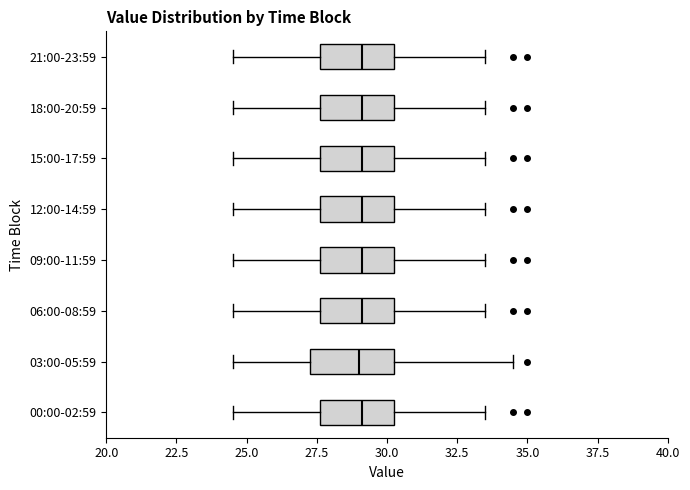

Reading bottom to top, read every box against the x-axis: the position of its median line, the range the box covers, and the ends of its whiskers. The values are not printed on the chart, so give them approximately, as read against the axis.

00:00-02:59: median 29.0, box 27.5 to 30.5, whiskers 24.5 to 33.5
03:00-05:59: median 29.0, box 27.5 to 30.5, whiskers 24.5 to 34.5
06:00-08:59: median 29.0, box 27.5 to 30.5, whiskers 24.5 to 33.5
09:00-11:59: median 29.0, box 27.5 to 30.5, whiskers 24.5 to 33.5
12:00-14:59: median 29.0, box 27.5 to 30.5, whiskers 24.5 to 33.5
15:00-17:59: median 29.0, box 27.5 to 30.5, whiskers 24.5 to 33.5
18:00-20:59: median 29.0, box 27.5 to 30.5, whiskers 24.5 to 33.5
21:00-23:59: median 29.0, box 27.5 to 30.5, whiskers 24.5 to 33.5